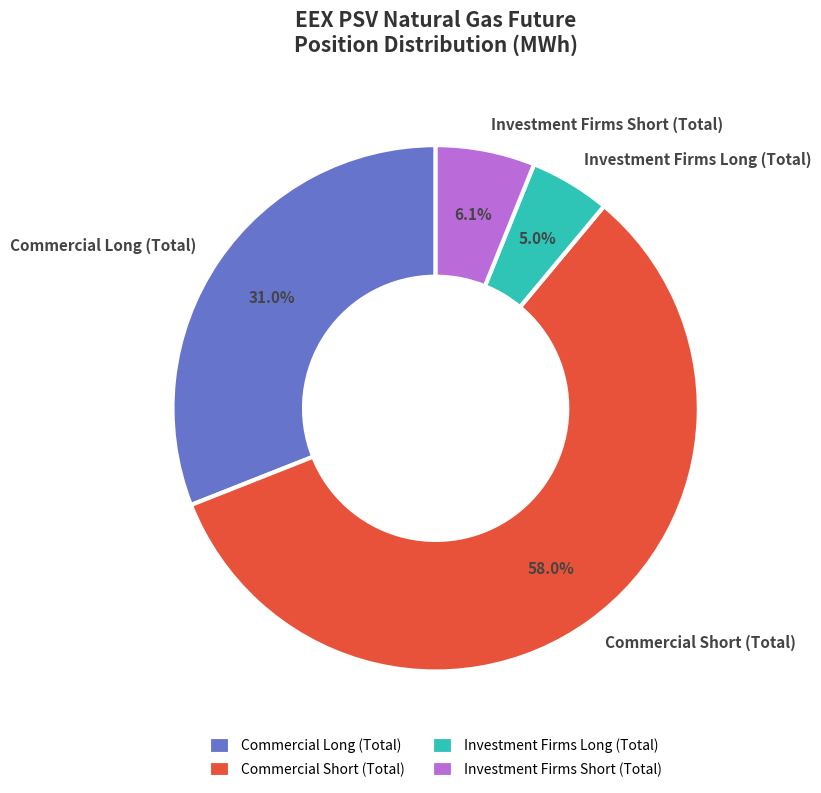

Do Investment Firms Long (Total) and Commercial Long (Total) together represent more than half of the pie?

No